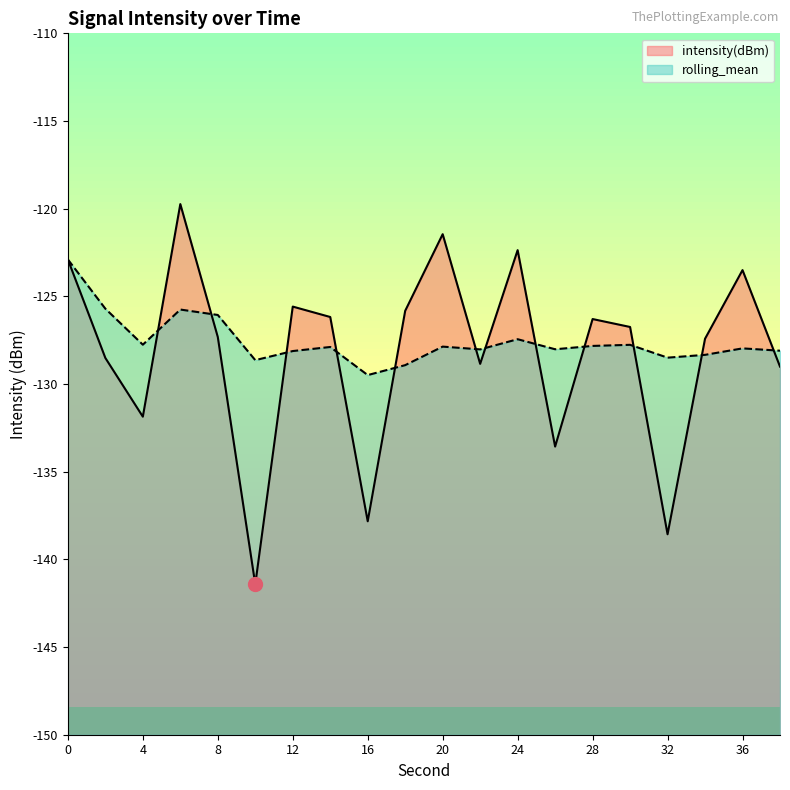

The rolling_mean series shows -179.7 at 22. True or false?

False